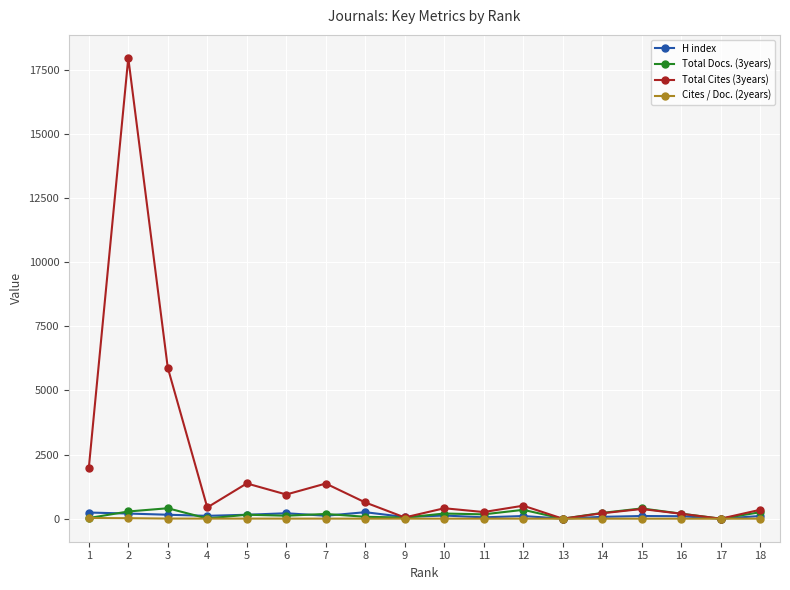

Which series has the widest spread of values?

Total Cites (3years)